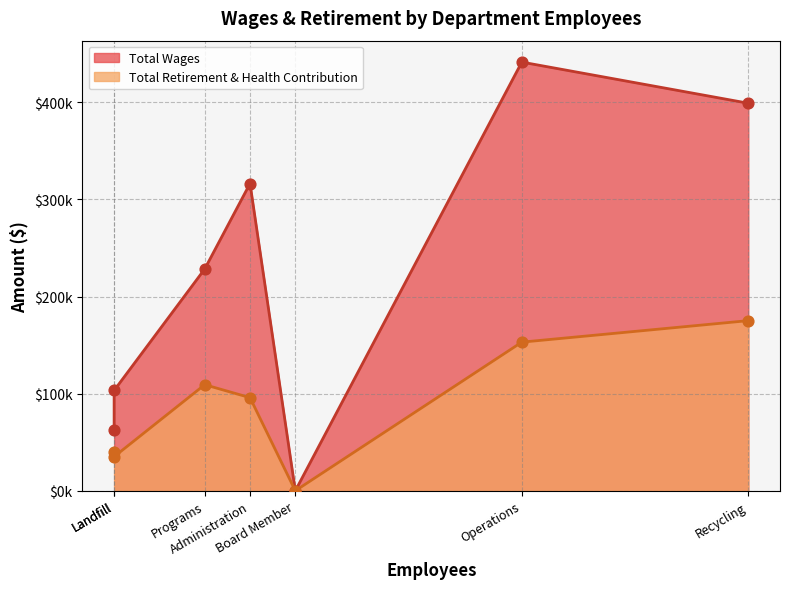

Which series has the largest total across all categories?

Total Wages